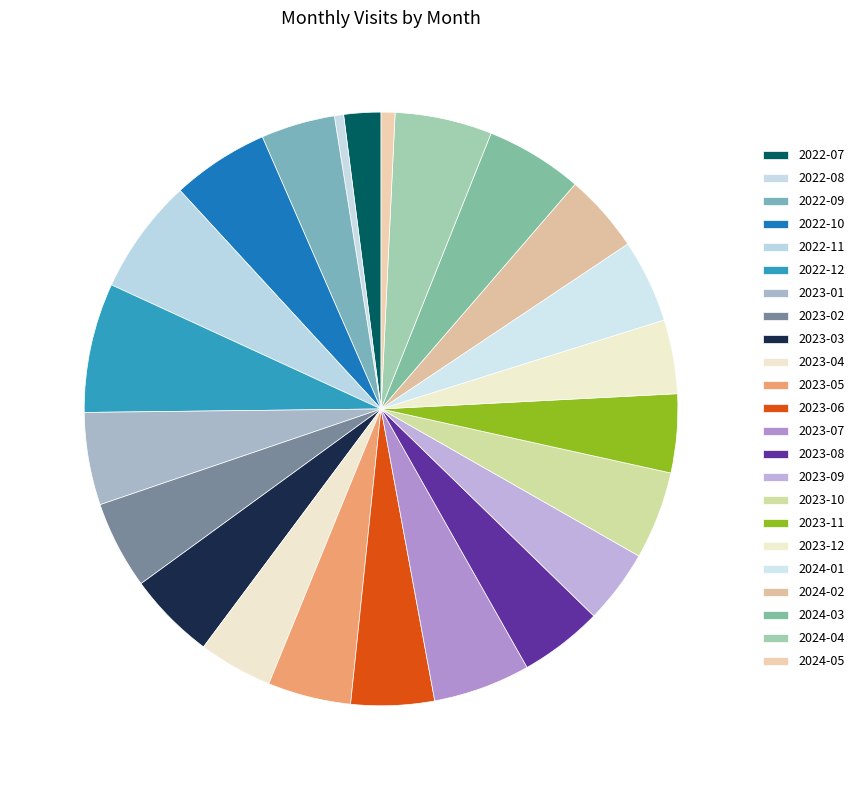

Does 2023-12 account for over 50% of the chart?

No